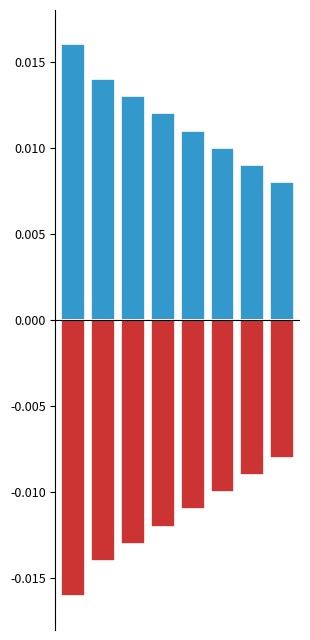

At 3, list the series in order from smallest to largest.

Negative, Positive